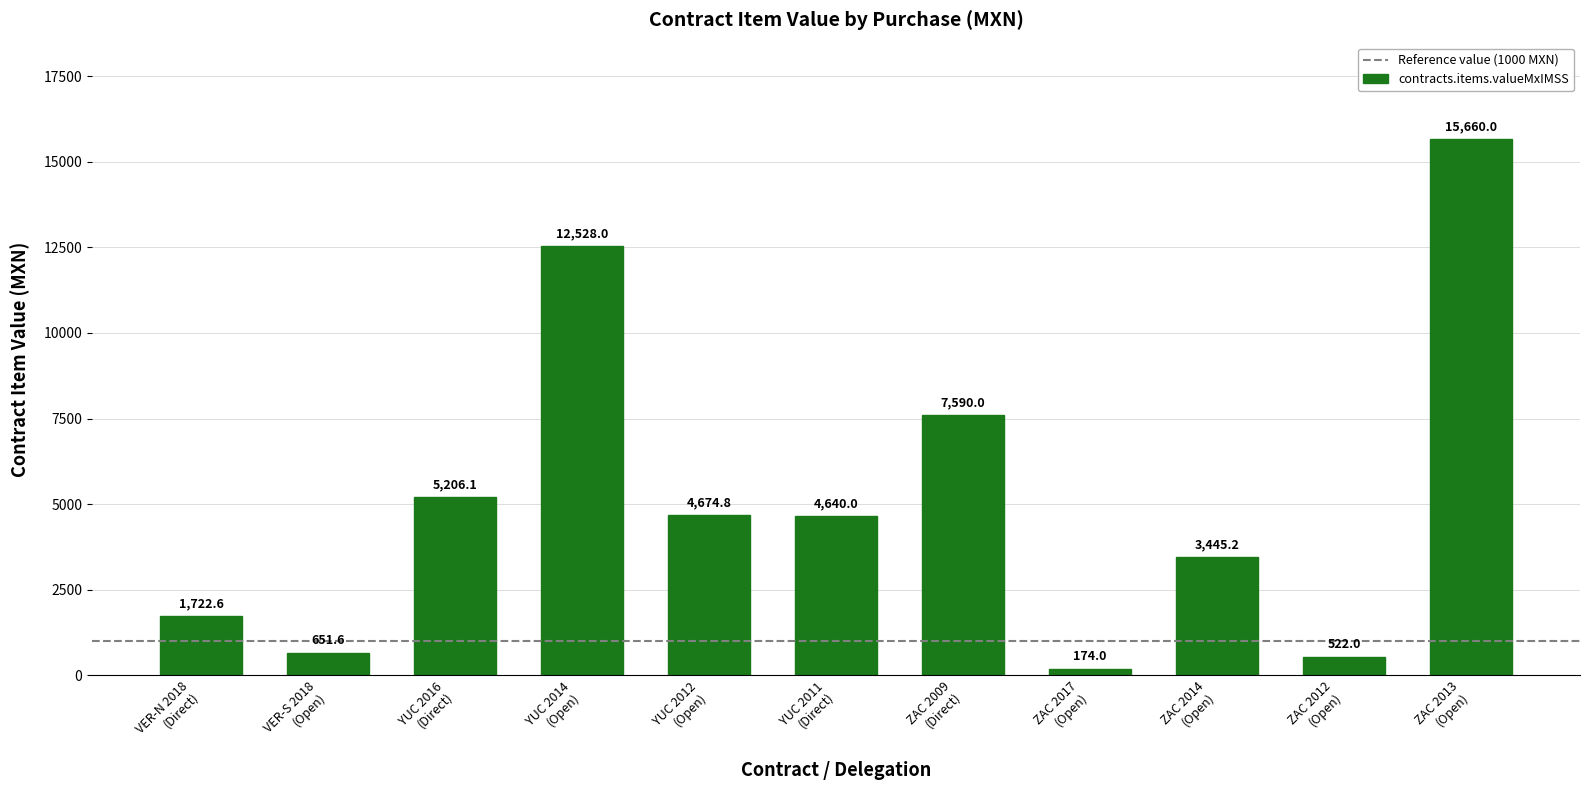

Reading left to right, extract all data points from this chart.

1722.6	651.6	5206.1	12528.0	4674.8	4640.0	7590.0	174.0	3445.2	522.0	15660.0